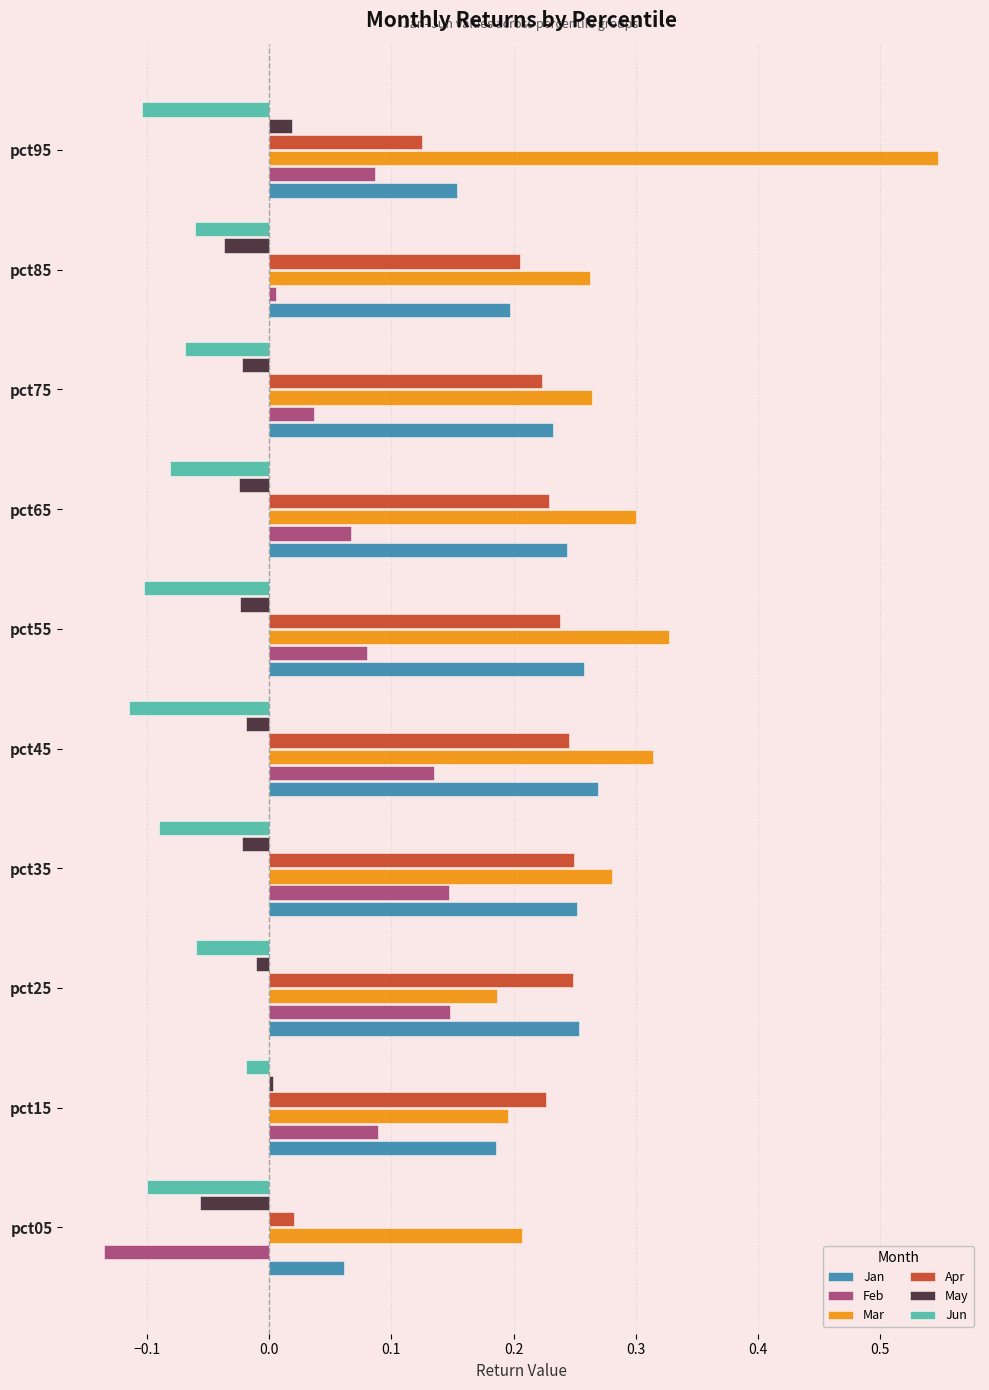

The May series shows -0.0 at pct35. True or false?

True